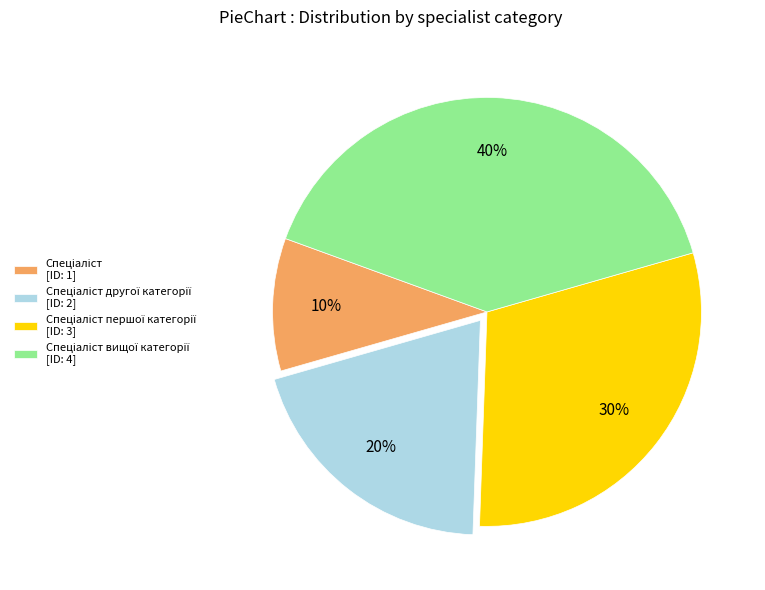

Does any single category account for the majority?

No